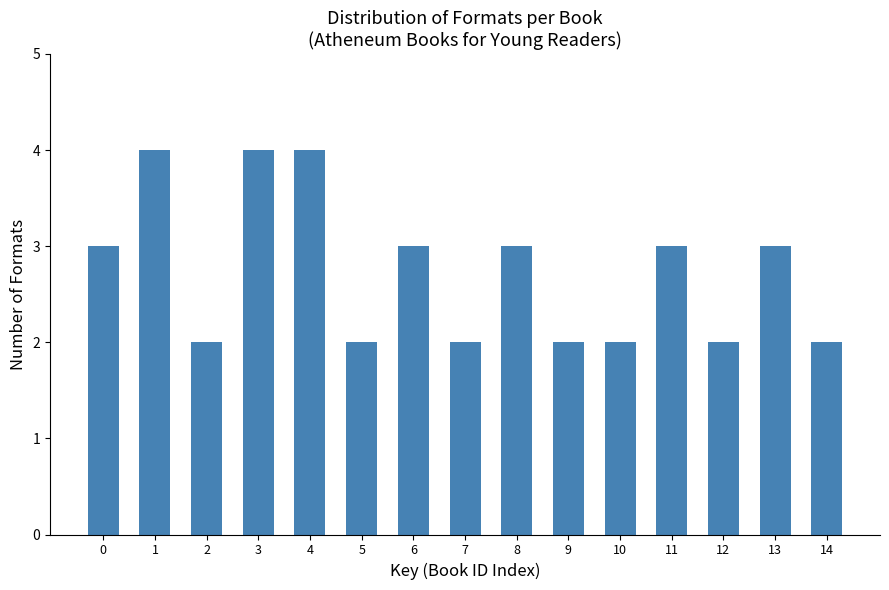

Reading right to left, transcribe all the data shown in this chart.

2	3	2	3	2	2	3	2	3	2	4	4	2	4	3